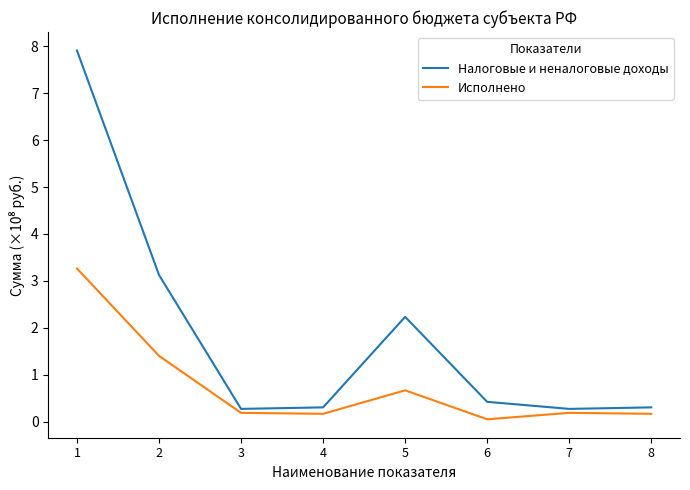

True or false: Налоговые и неналоговые доходы and Исполнено intersect in this chart.

False